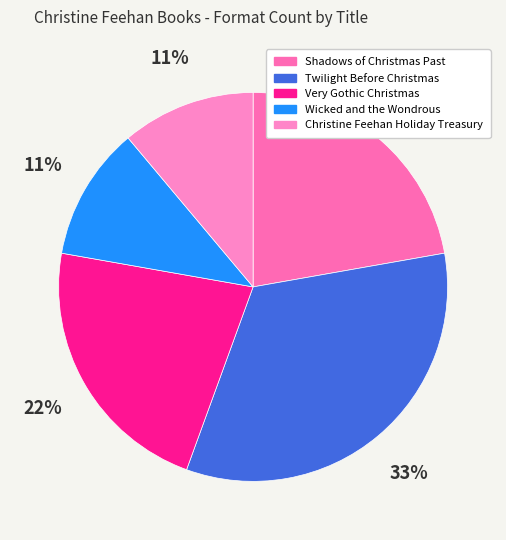

True or false: Shadows of Christmas Past accounts for 30% of the total.

False